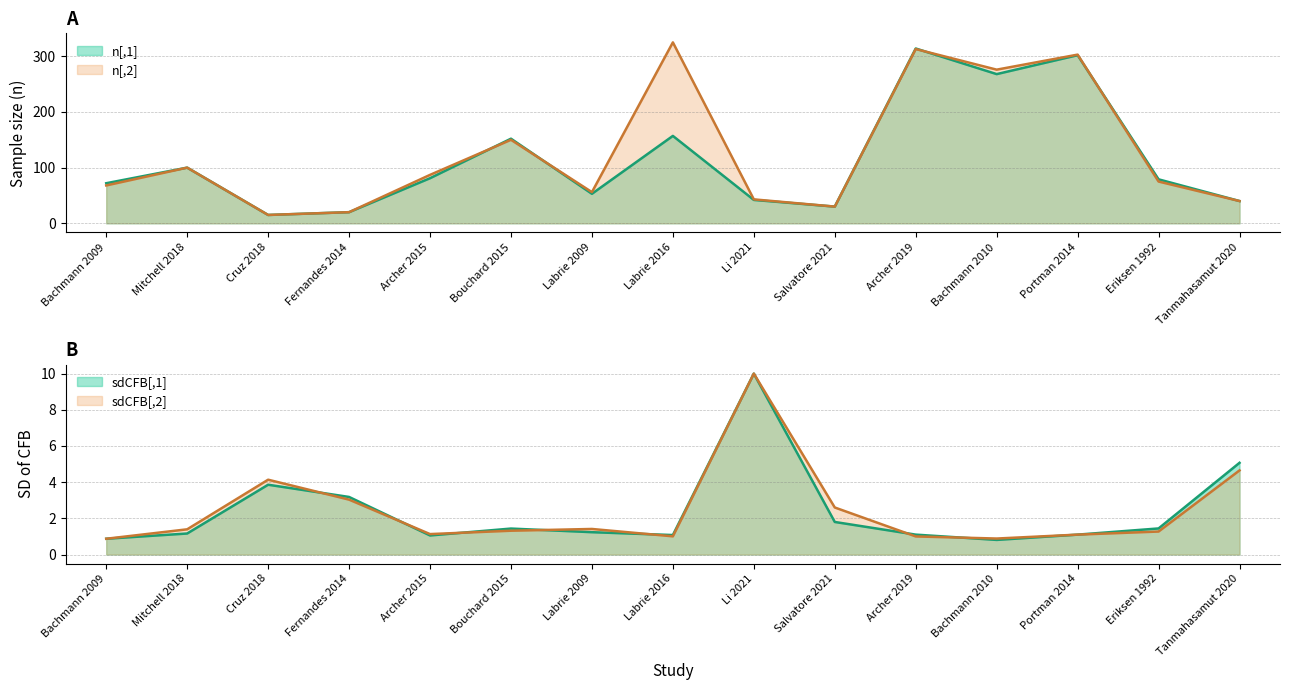

At how many categories does at least one series exceed 176?

4